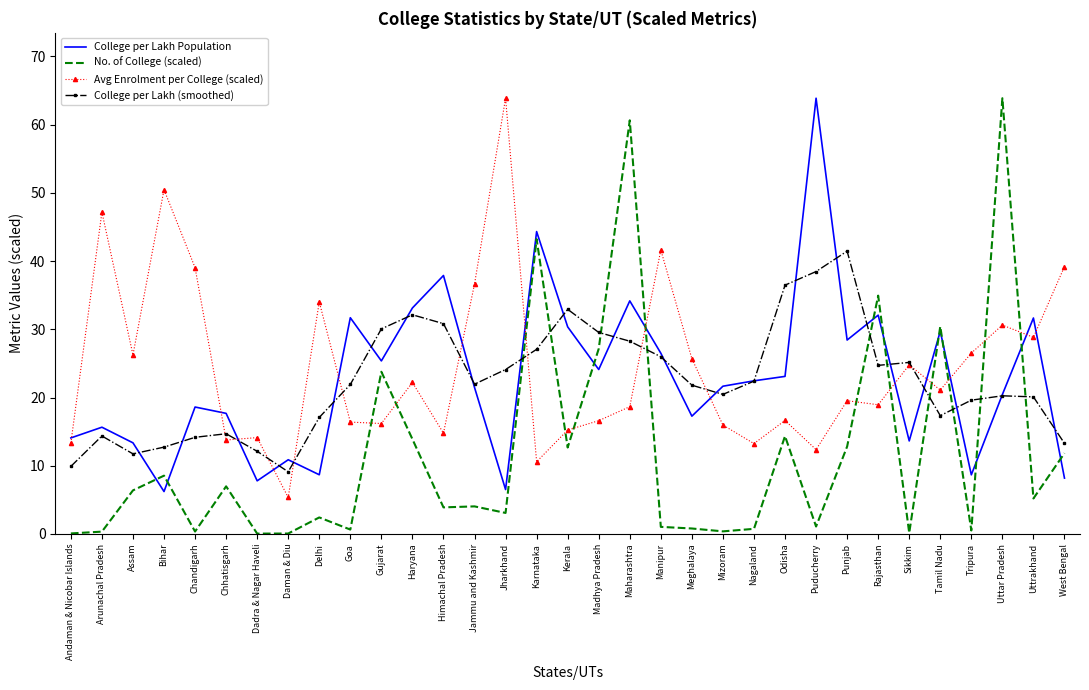

What is the spread (max minus min) of values at Delhi?

31.6